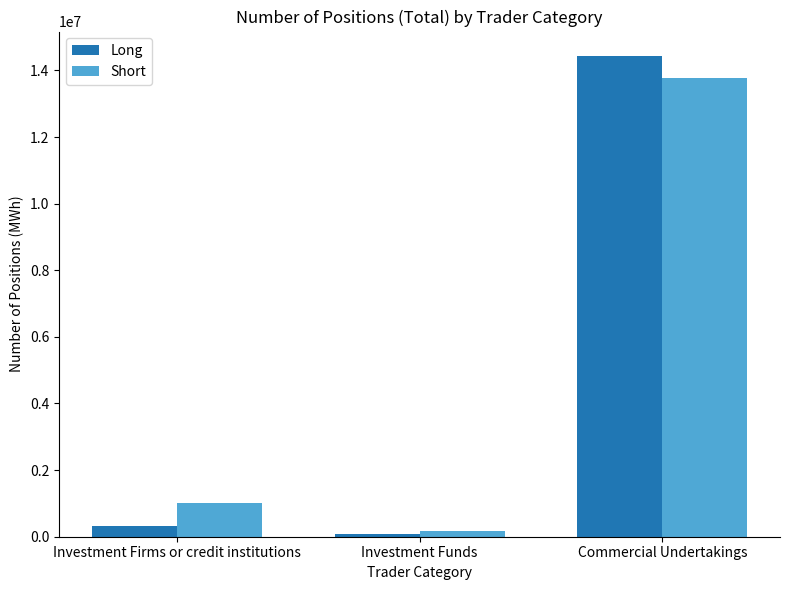

How many categories are shown in the chart?

3